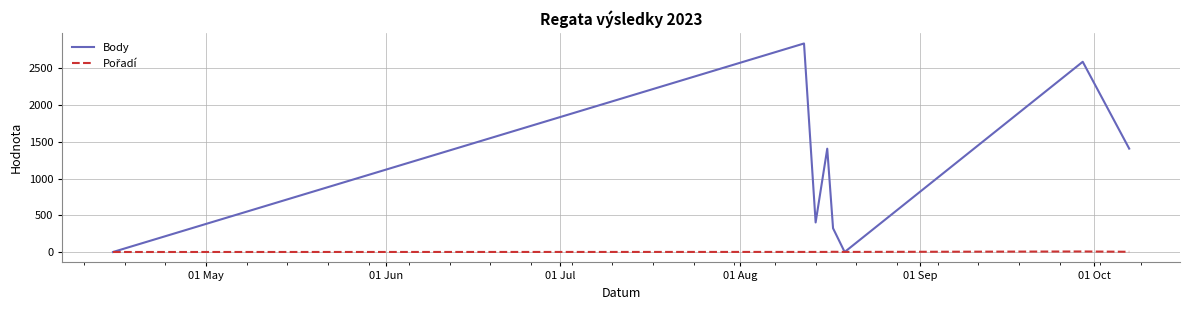

Which series has the largest range (max minus min)?

Body